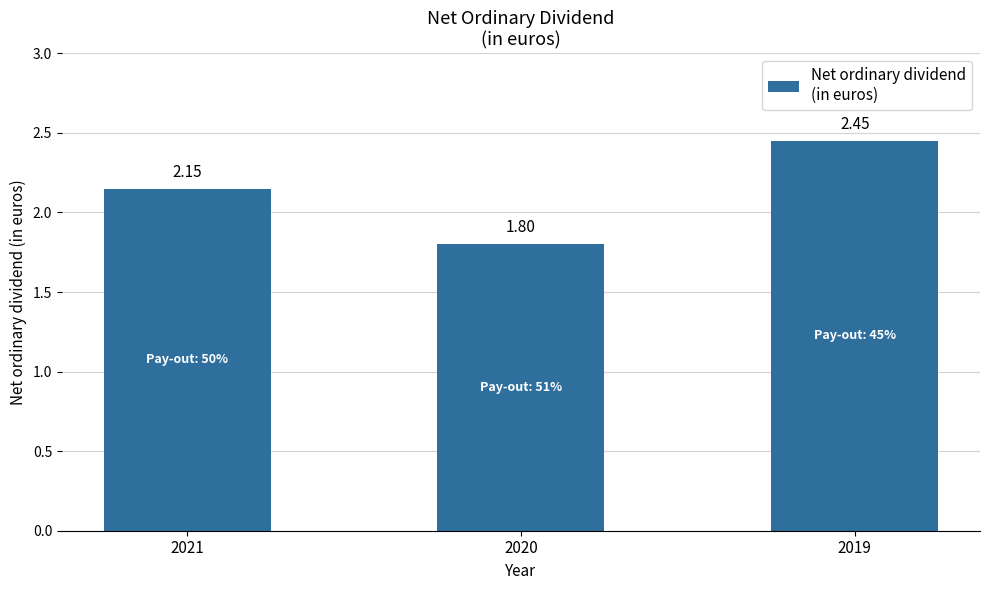

How many data points are less than 2?

1